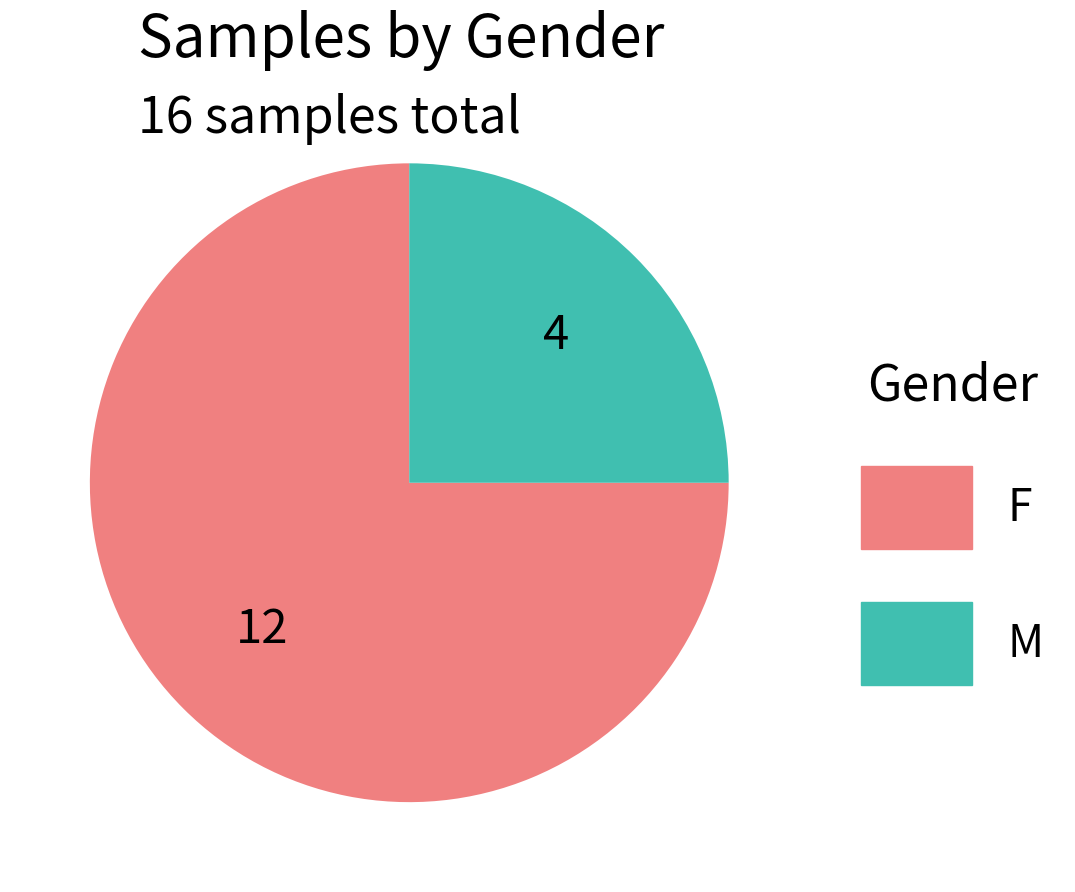

How many segments does this pie chart have?

2